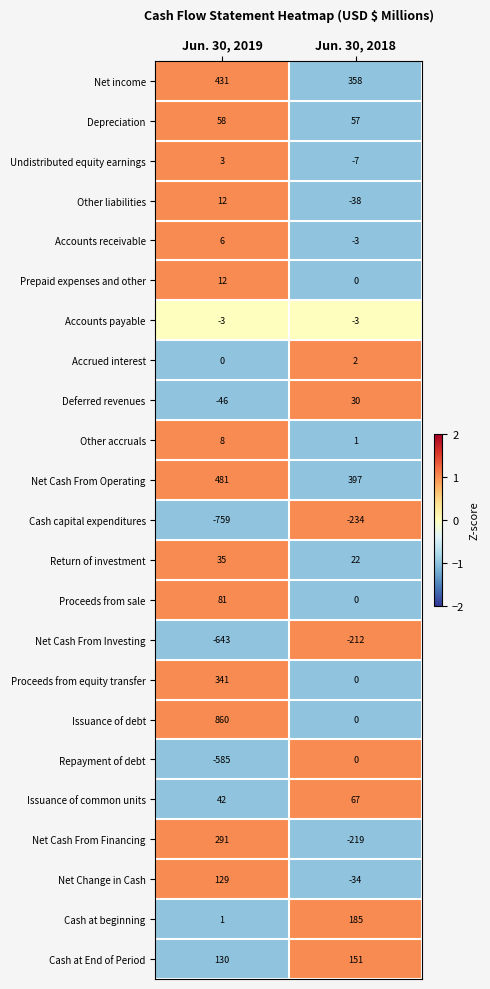

What is the minimum value shown in the chart?

-759